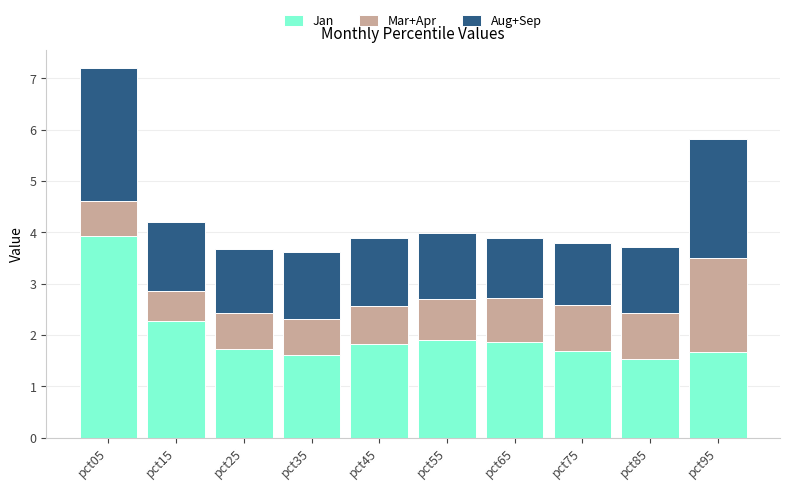

Does the chart contain stacked bars?

Yes